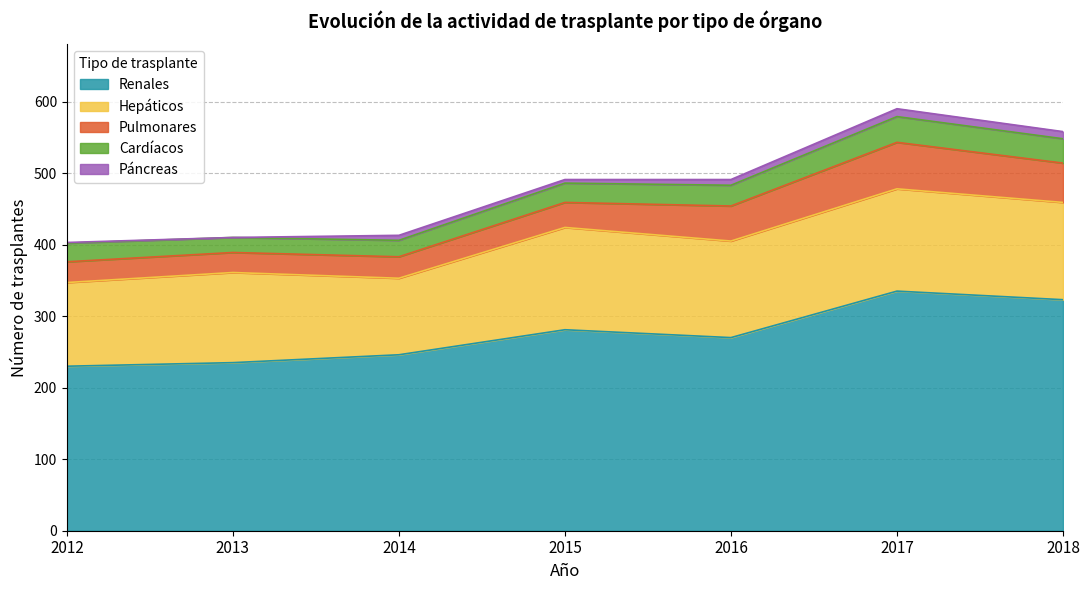

What is the average value of the Hepáticos series?

130